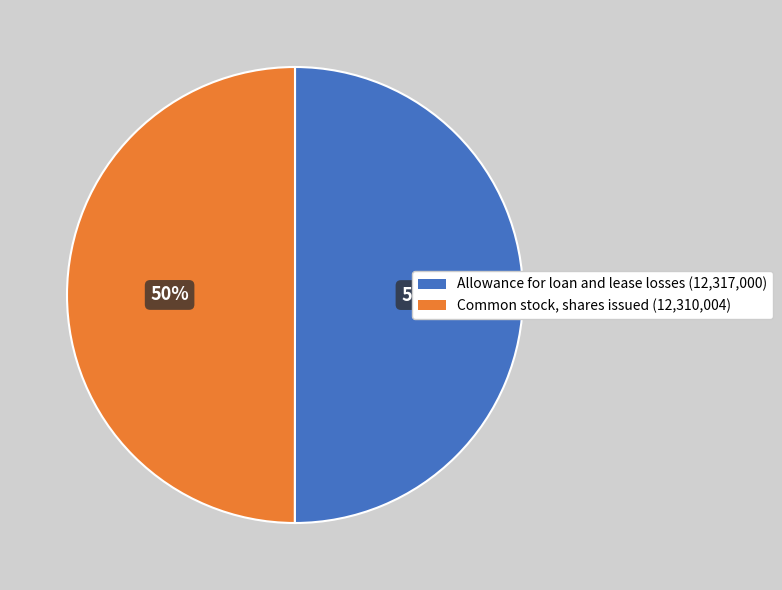

To the nearest percent, what portion does Allowance for loan and lease losses represent?

50%